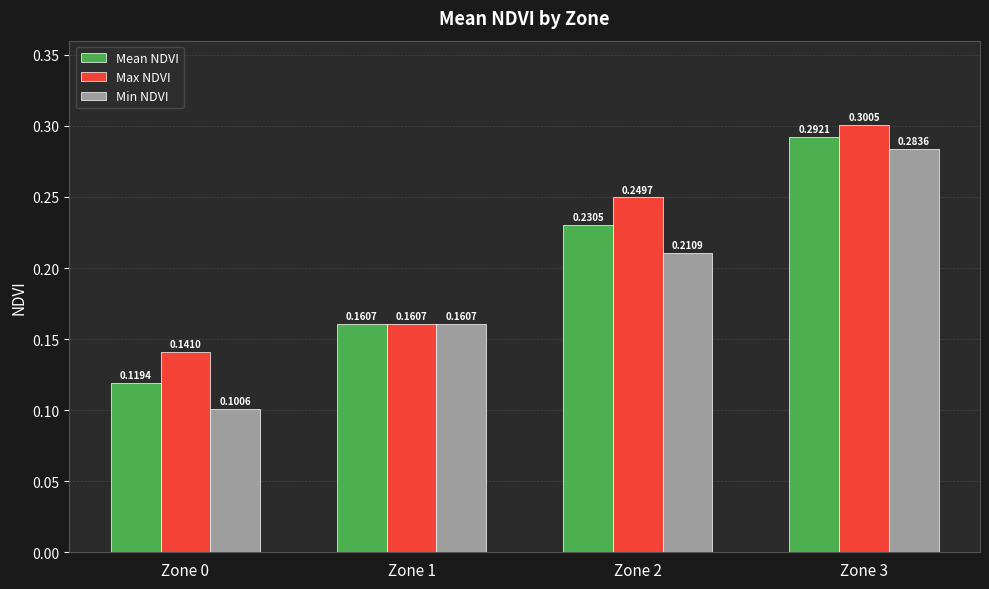

Which series has the largest range (max minus min)?

Min NDVI